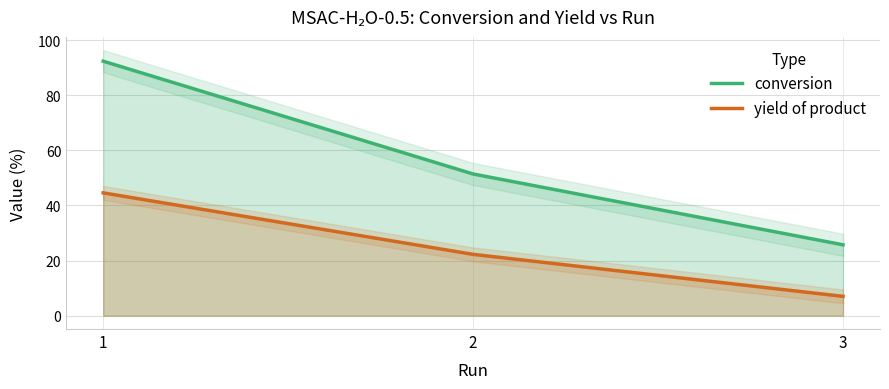

Which series has the largest range (max minus min)?

conversion